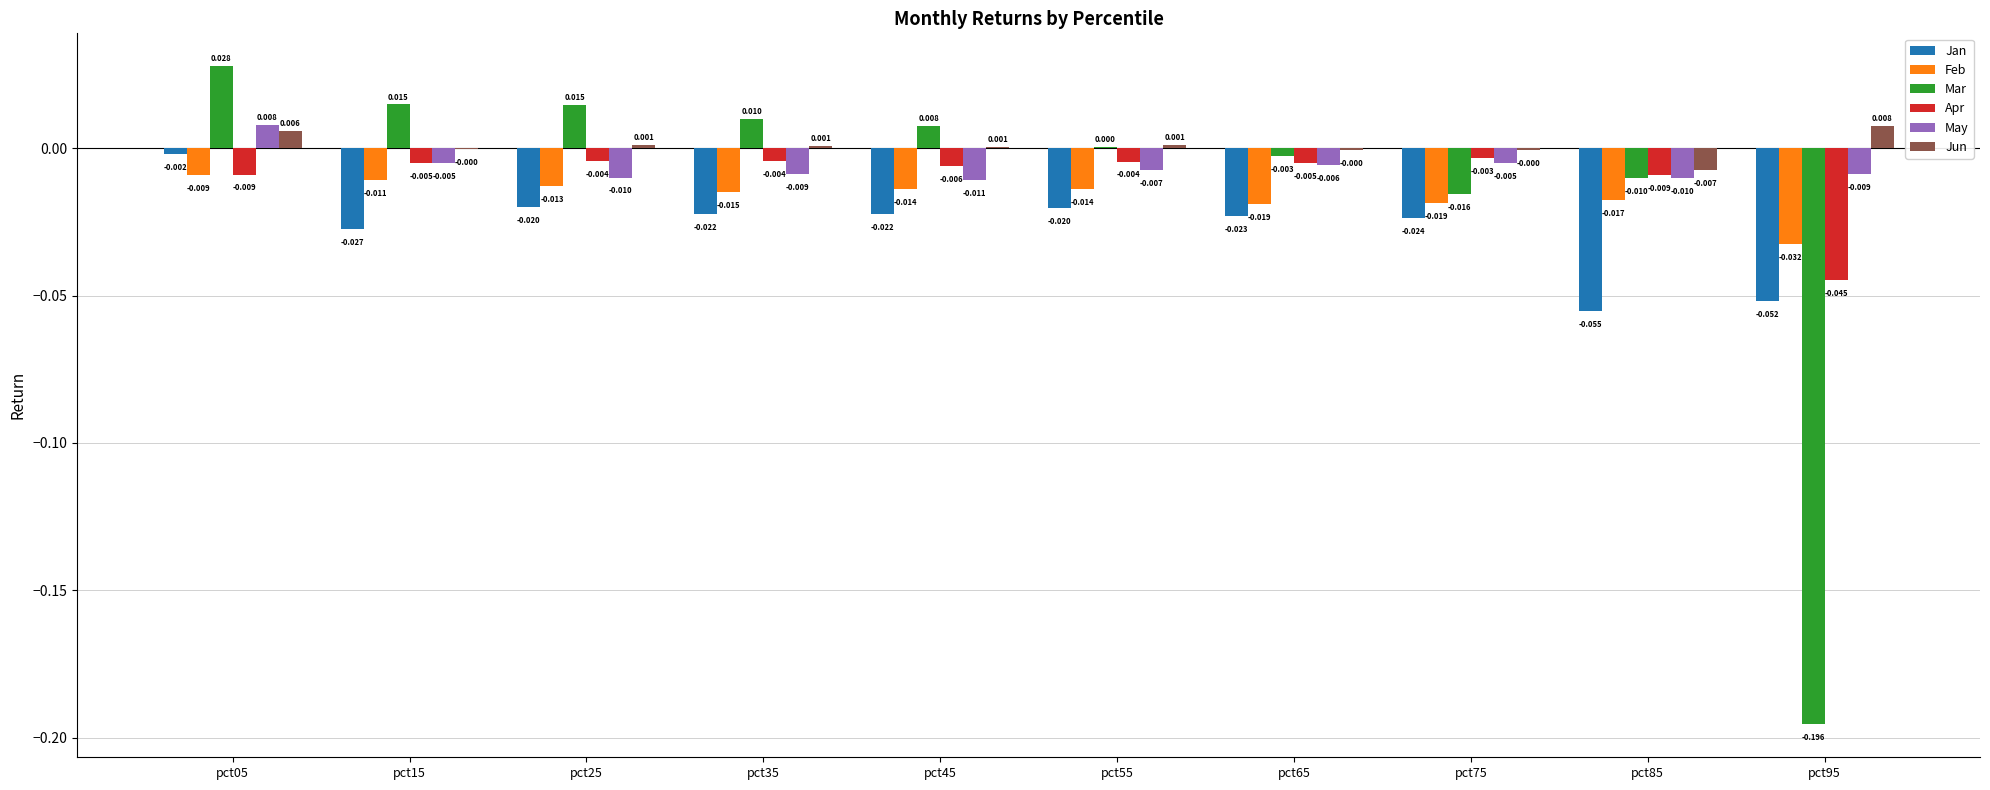

Which series has the largest total across all categories?

Jun